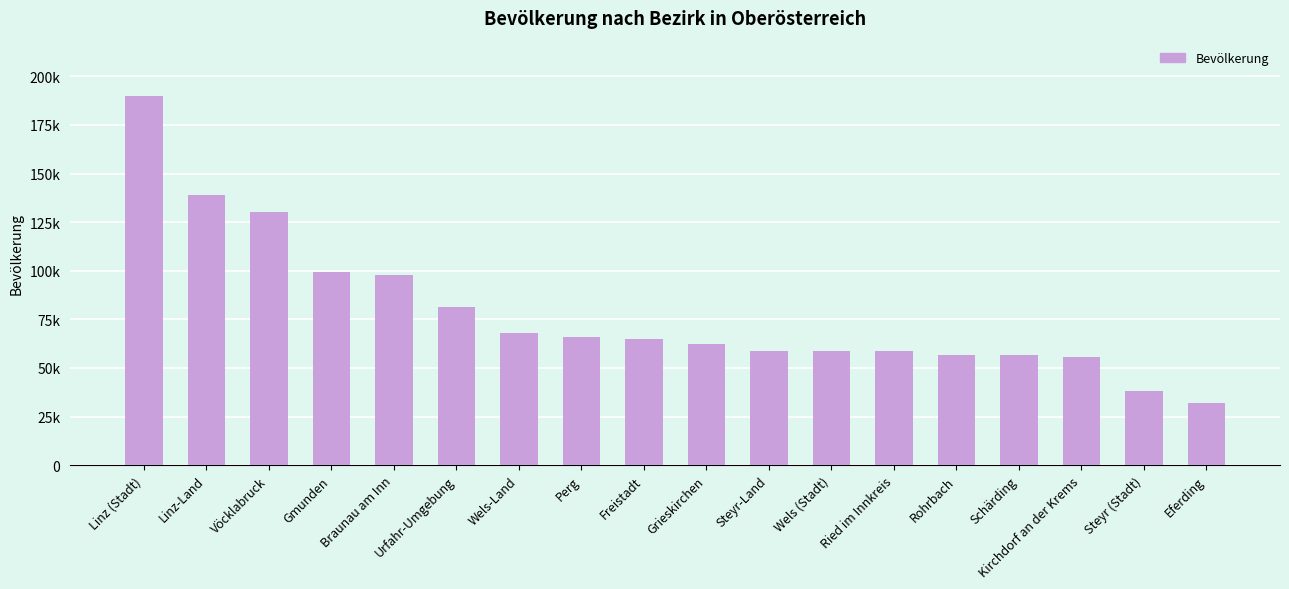

Are the bars horizontal?

No